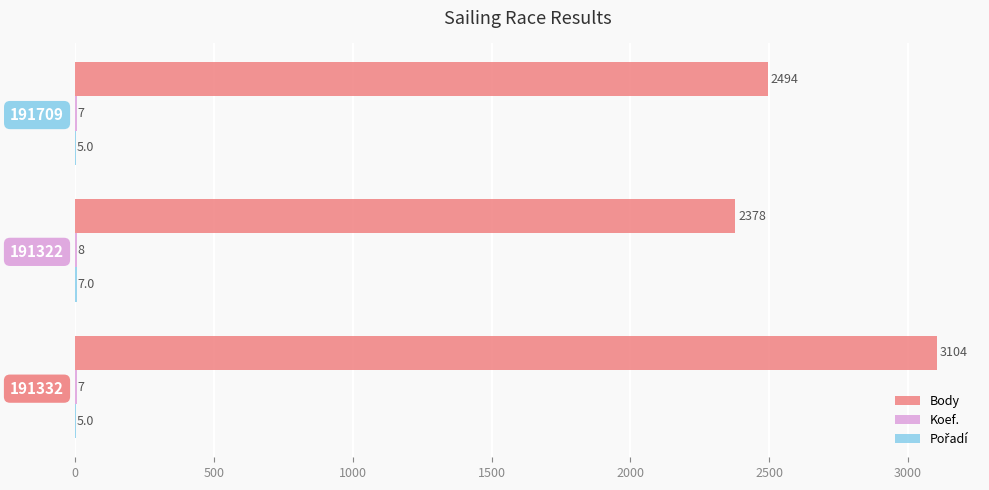

How many Body values are between 2378 and 3104?

3